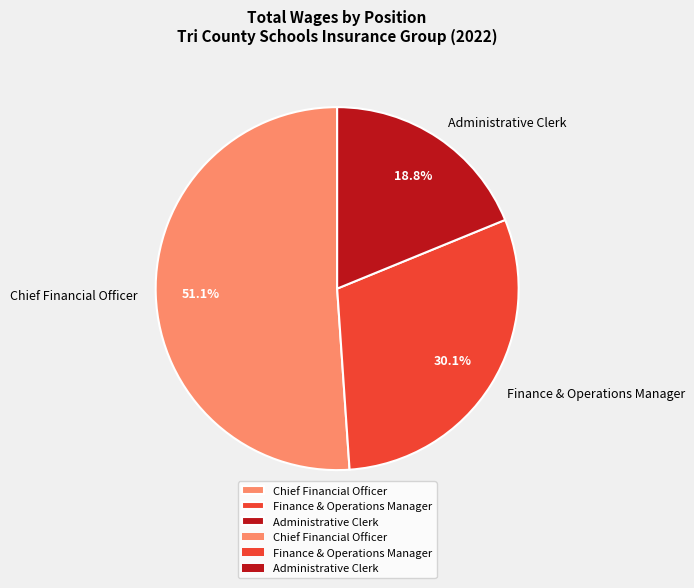

What portion of the pie excludes Administrative Clerk?

81.2%